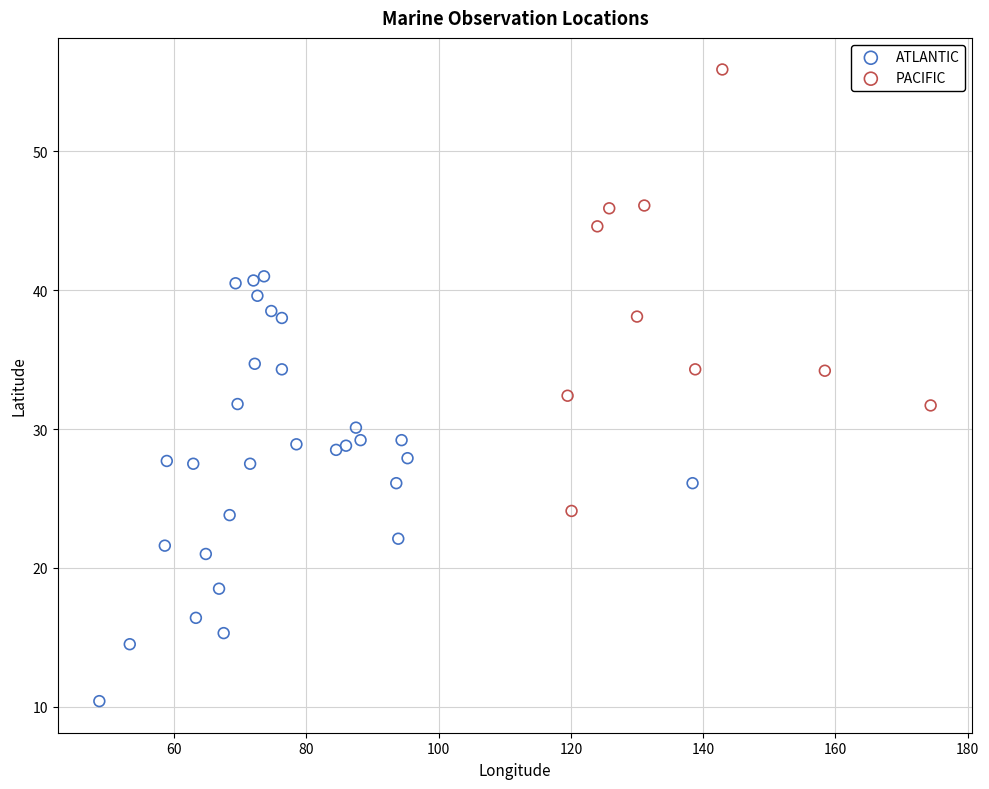

Which series reaches the minimum Y coordinate?

ATLANTIC